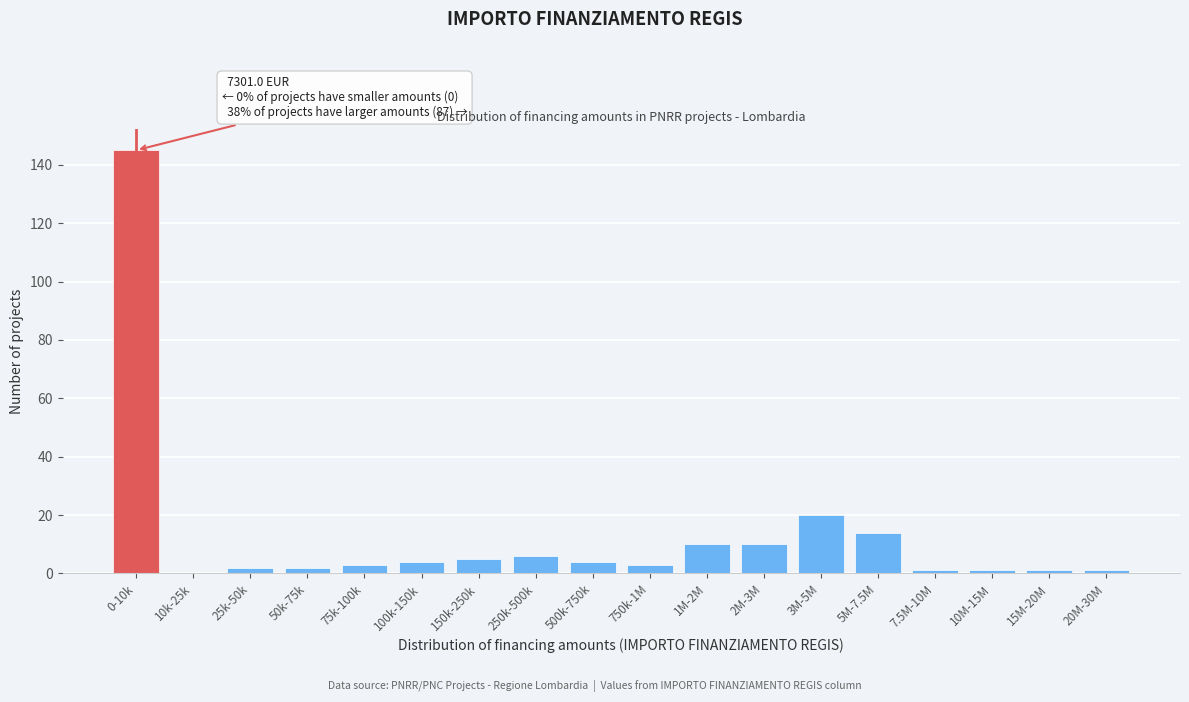

Reading left to right, what are all the values shown in this chart?

0-10k=145	10k-25k=0	25k-50k=2	50k-75k=2	75k-100k=3	100k-150k=4	150k-250k=5	250k-500k=6	500k-750k=4	750k-1M=3	1M-2M=10	2M-3M=10	3M-5M=20	5M-7.5M=14	7.5M-10M=1	10M-15M=1	15M-20M=1	20M-30M=1